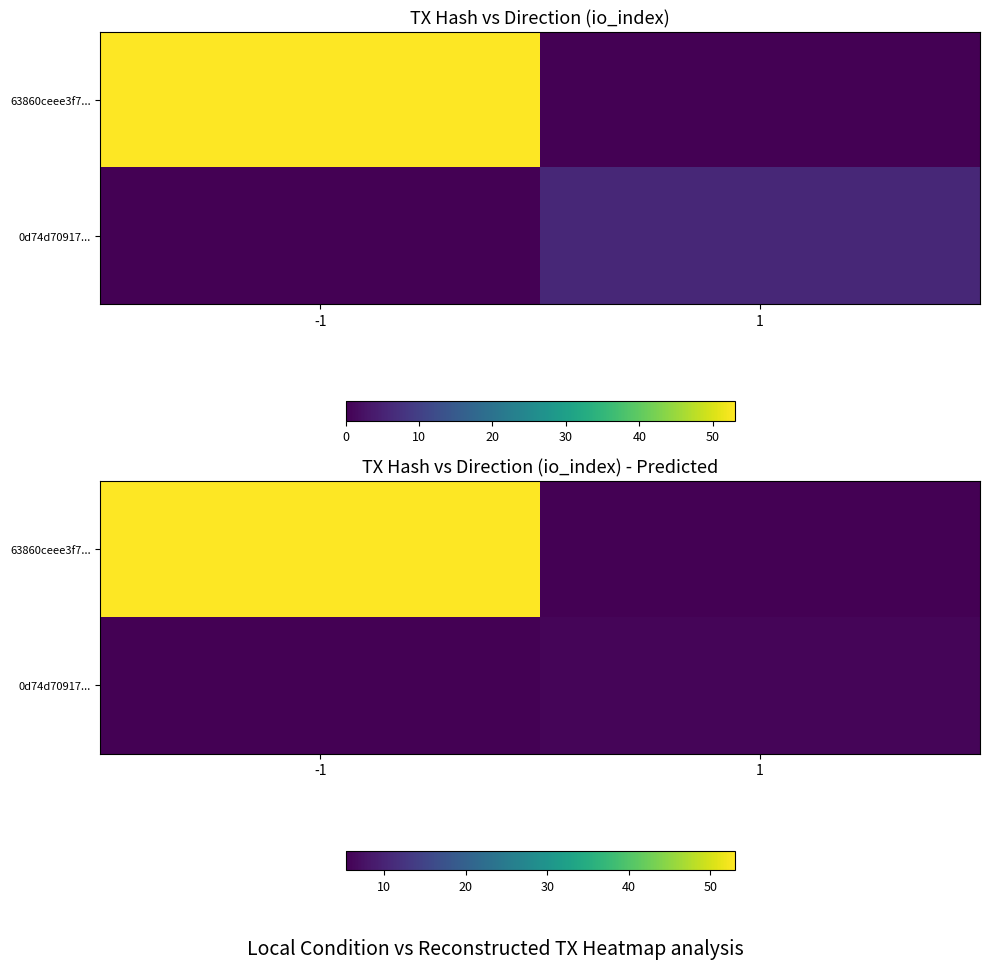

At how many categories does at least one series exceed 38?

1